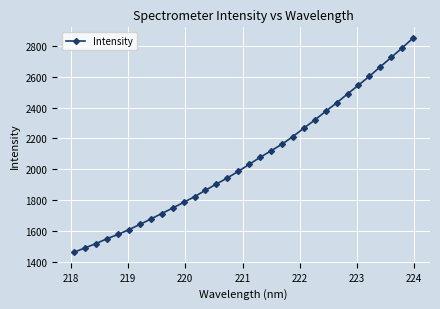

What is the value of the 7th point from the left?

1641.4